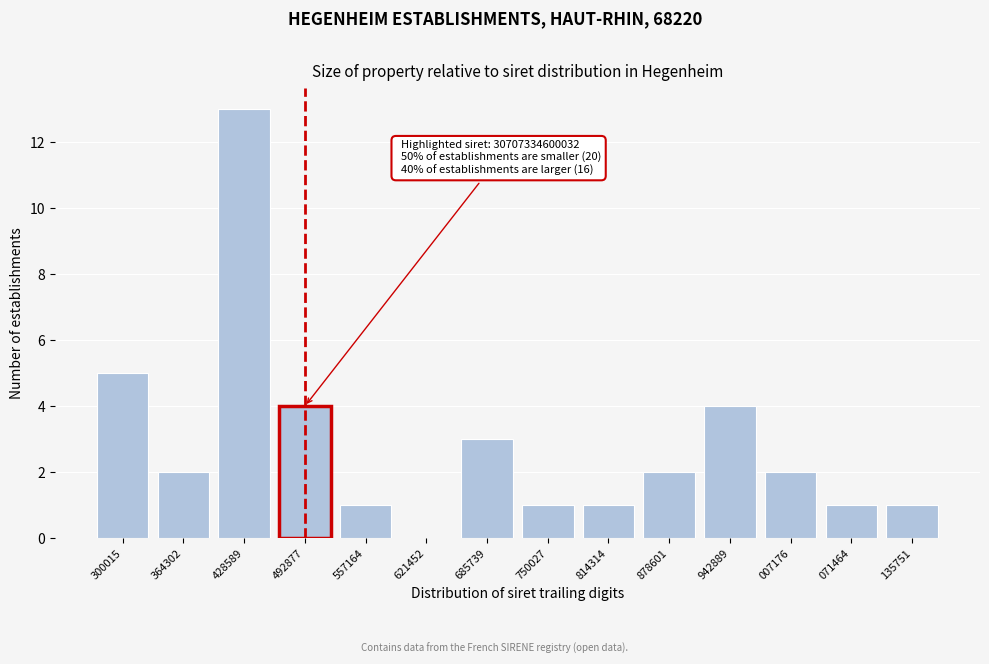

Reading left to right, transcribe all the data shown in this chart.

300015=5	364302=2	428589=13	492877=4	557164=1	621452=0	685739=3	750027=1	814314=1	878601=2	942889=4	007176=2	071464=1	135751=1